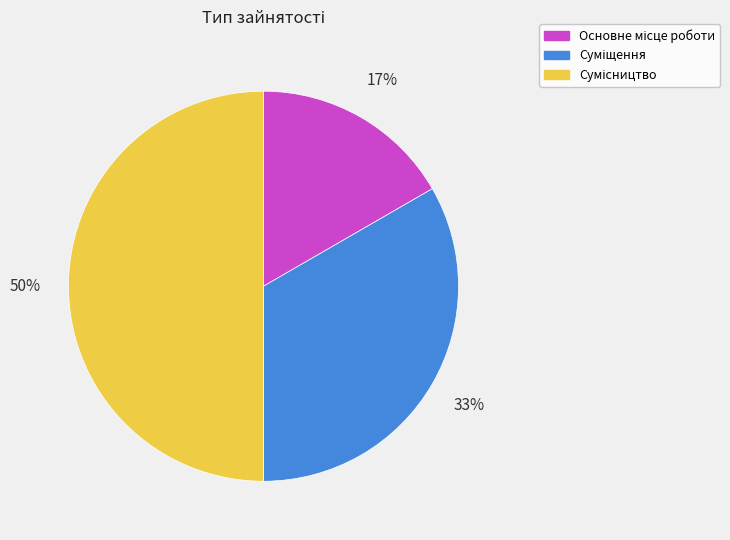

To the nearest percent, what is the difference between the largest and smallest slice percentages?

33%